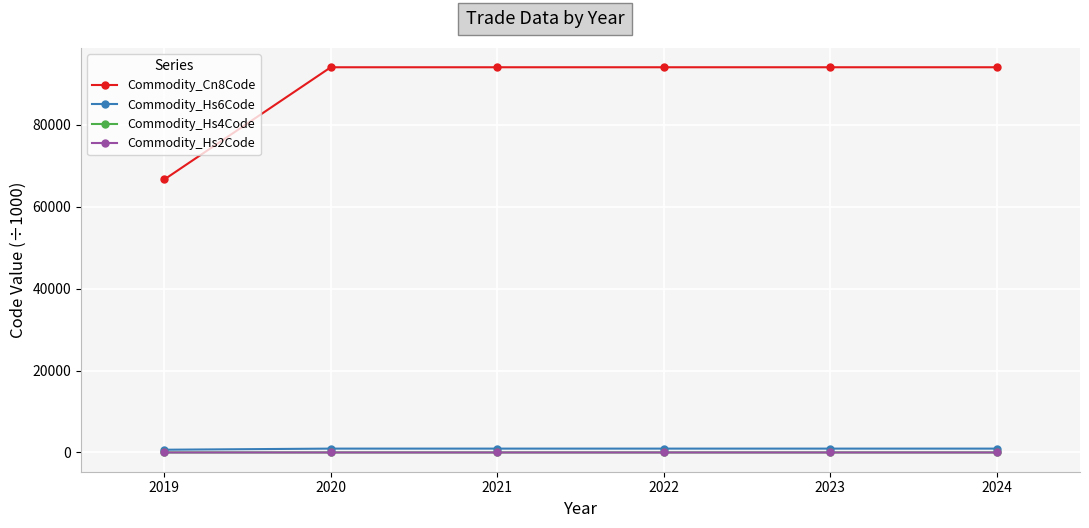

How many lines are shown in the chart?

4